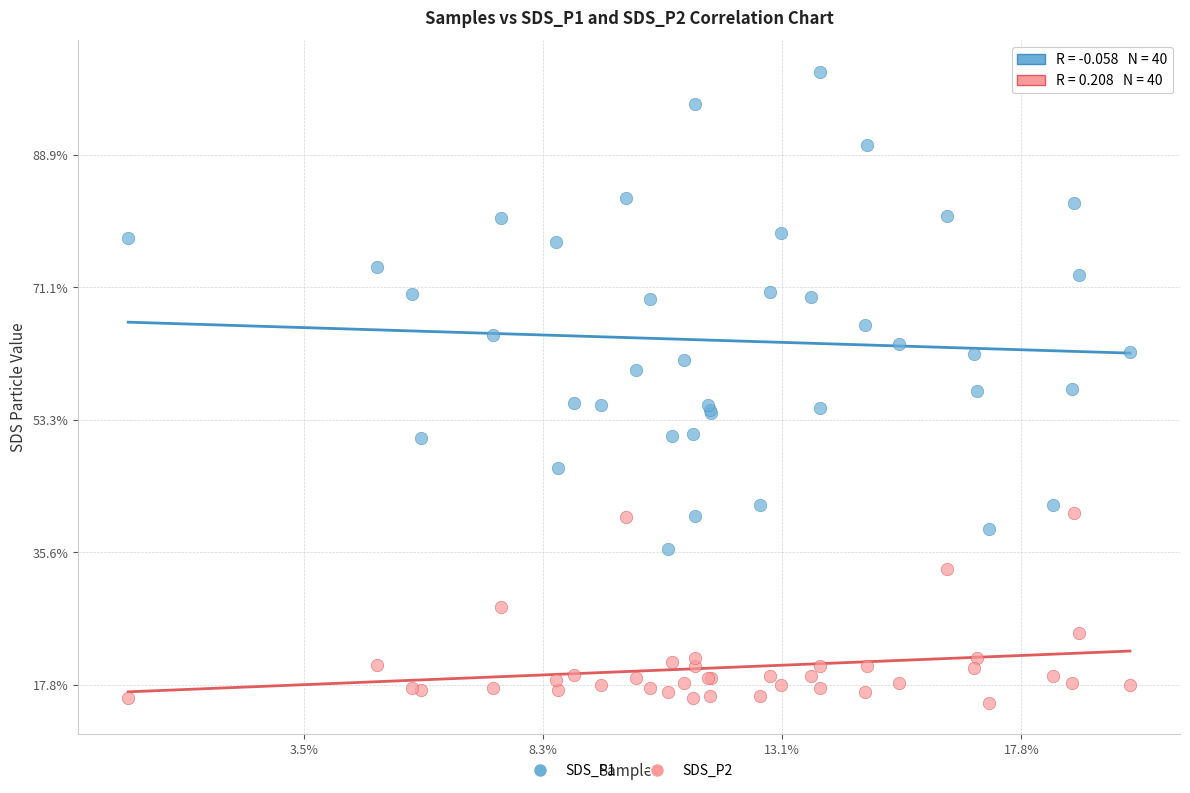

What are all the series names shown in the legend?

SDS_P1, SDS_P2